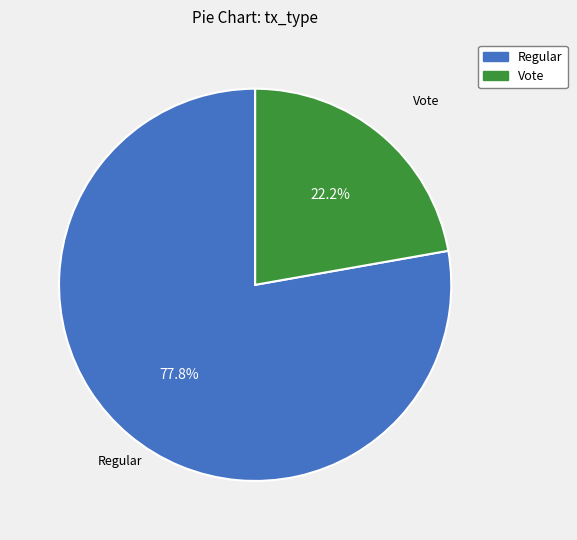

What is the ratio of the value at Regular to the value at Vote?

3.5